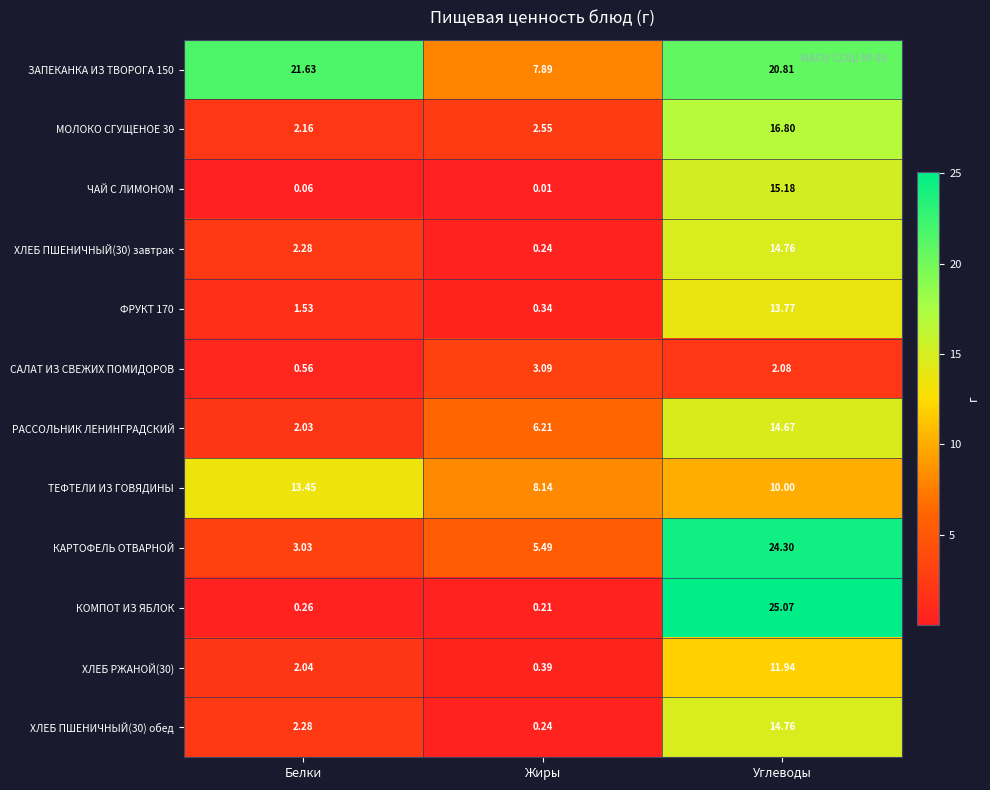

Where does the САЛАТ ИЗ СВЕЖИХ ПОМИДОРОВ series first go above 2?

Жиры